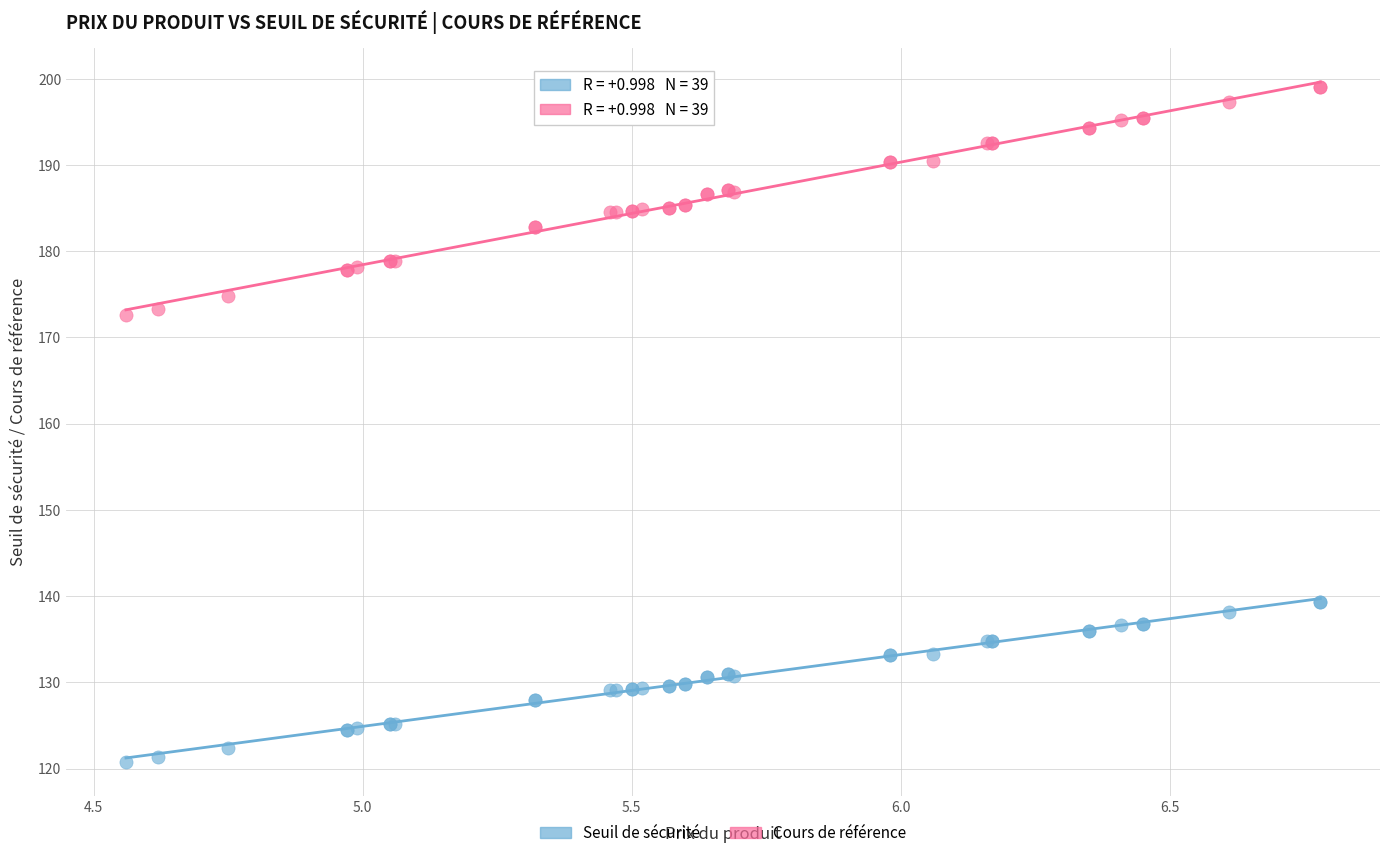

Which series contains the highest Y value?

Cours de référence